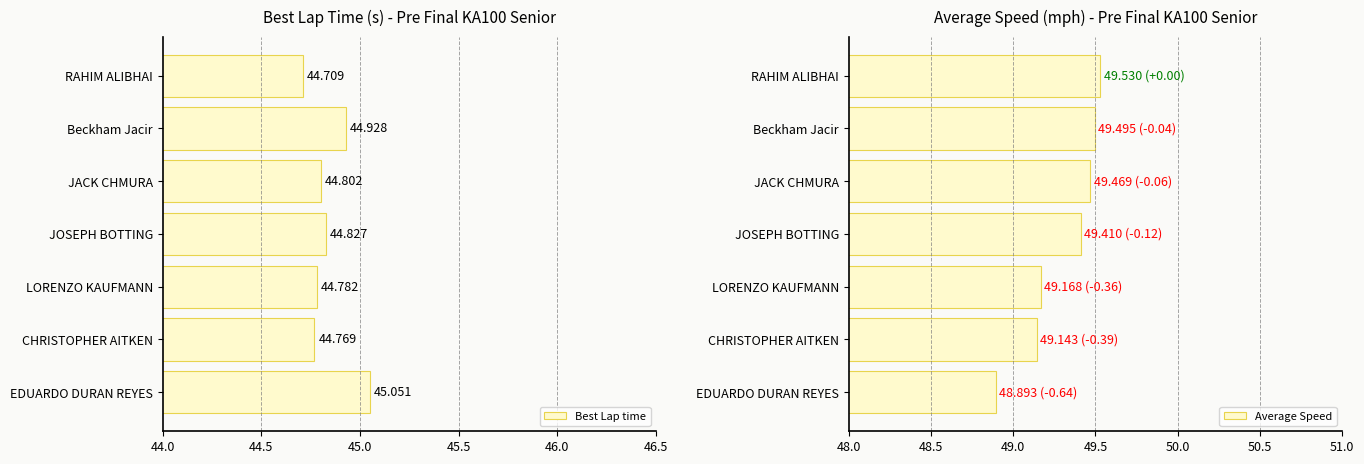

List the labels in order of Best Lap time value, smallest first.

RAHIM ALIBHAI, CHRISTOPHER AITKEN, LORENZO KAUFMANN, JACK CHMURA, JOSEPH BOTTING, Beckham Jacir, EDUARDO DURAN REYES